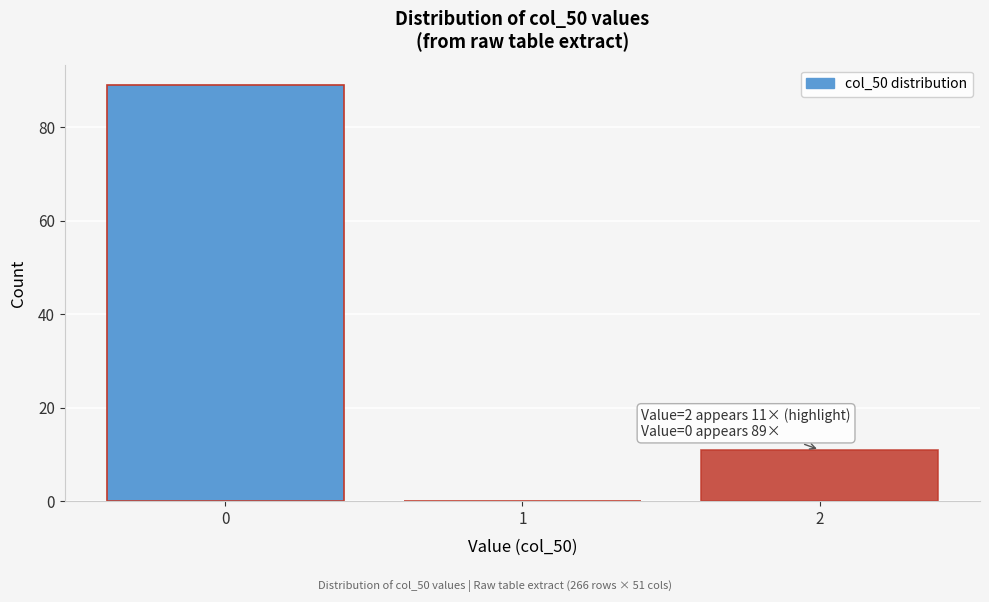

Reading left to right, what are all the values shown in this chart?

0=89	1=0	2=11